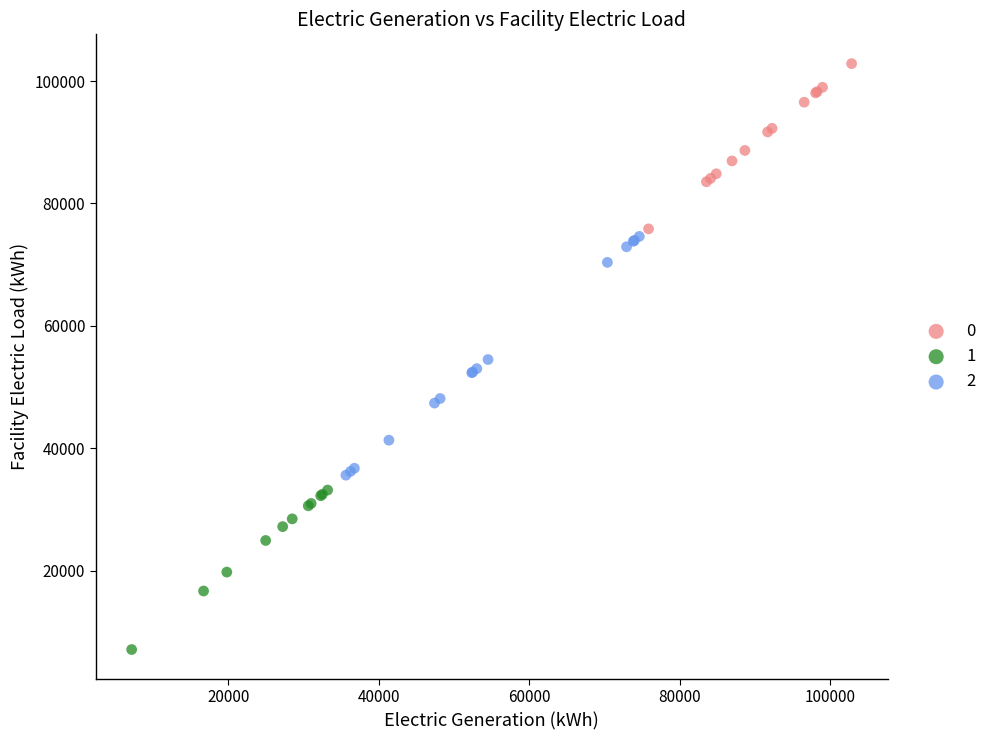

What are all the series names shown in the legend?

0, 1, 2